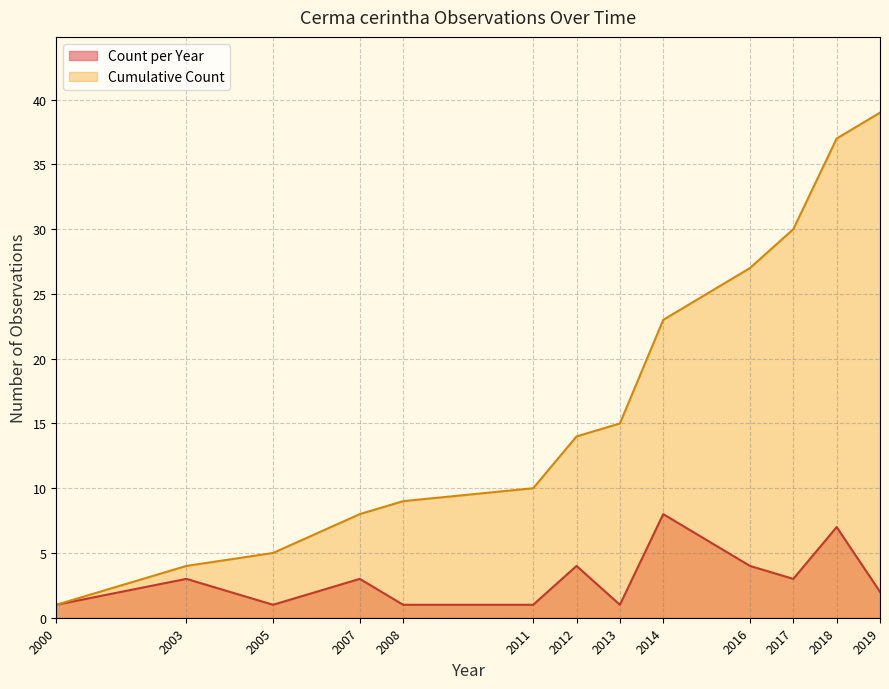

List the series in order of their overall mean, highest first.

Cumulative Count, Count per Year